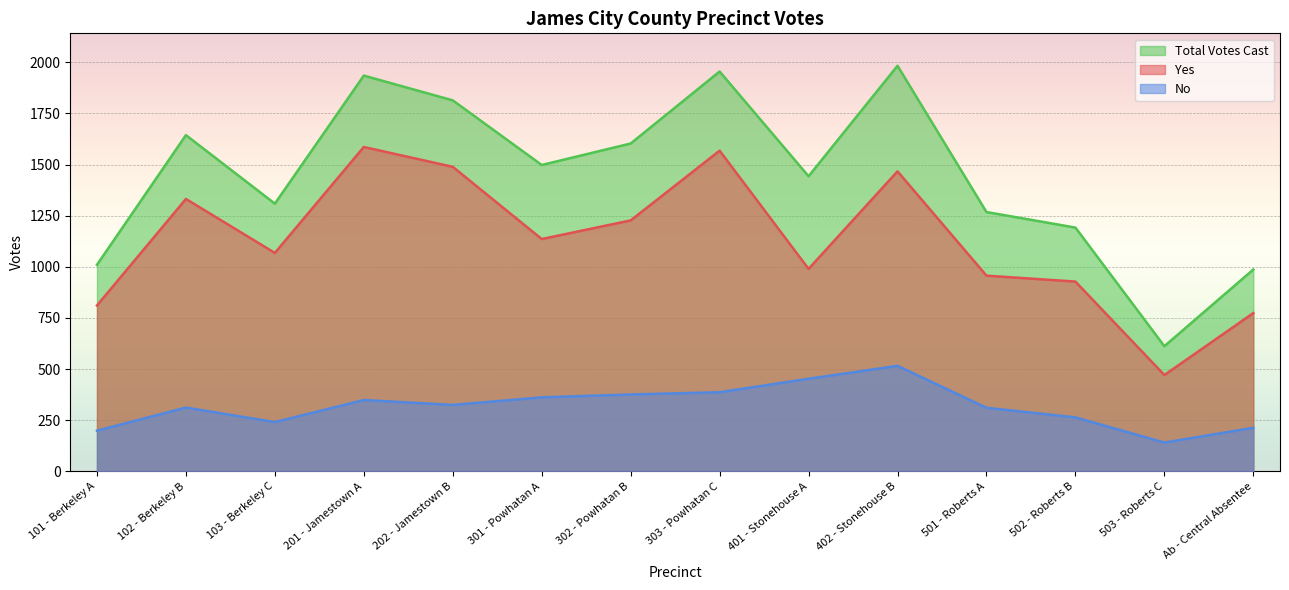

In Yes, how many points are higher than both neighbors (excluding endpoints)?

4